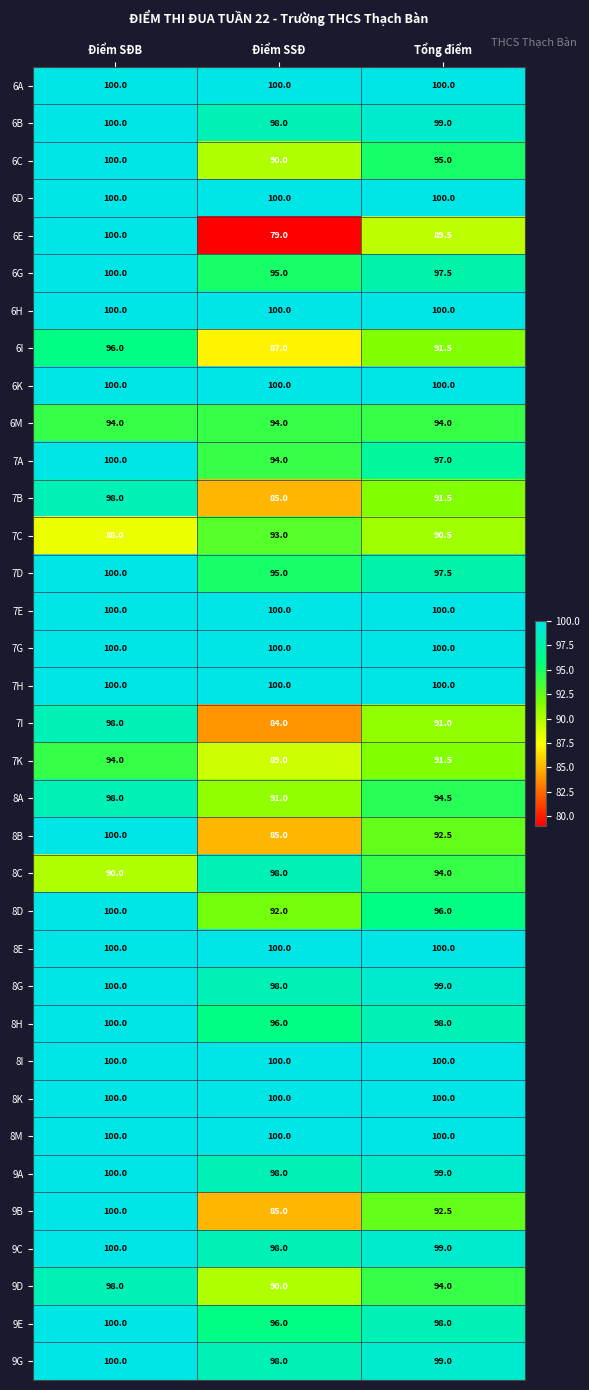

Read the 6K value at Điểm SSĐ.

100.0